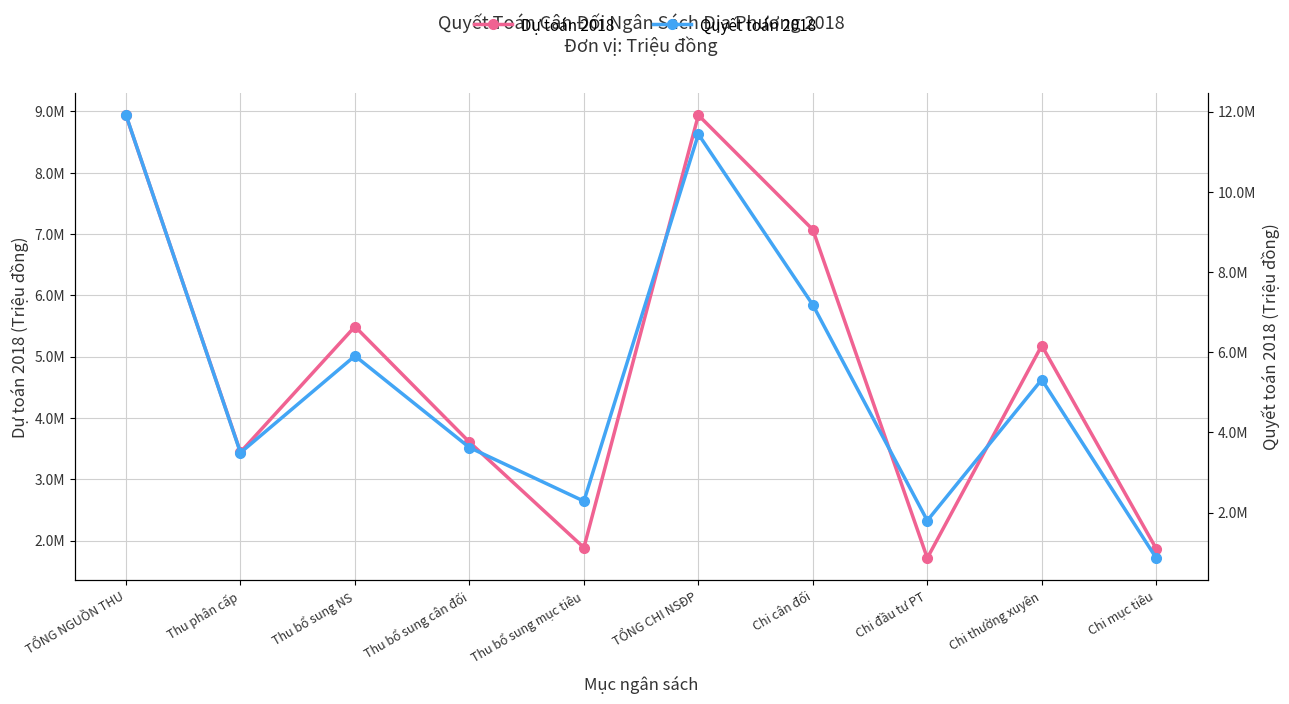

At which category is the sum across all series the highest?

TỔNG NGUỒN THU